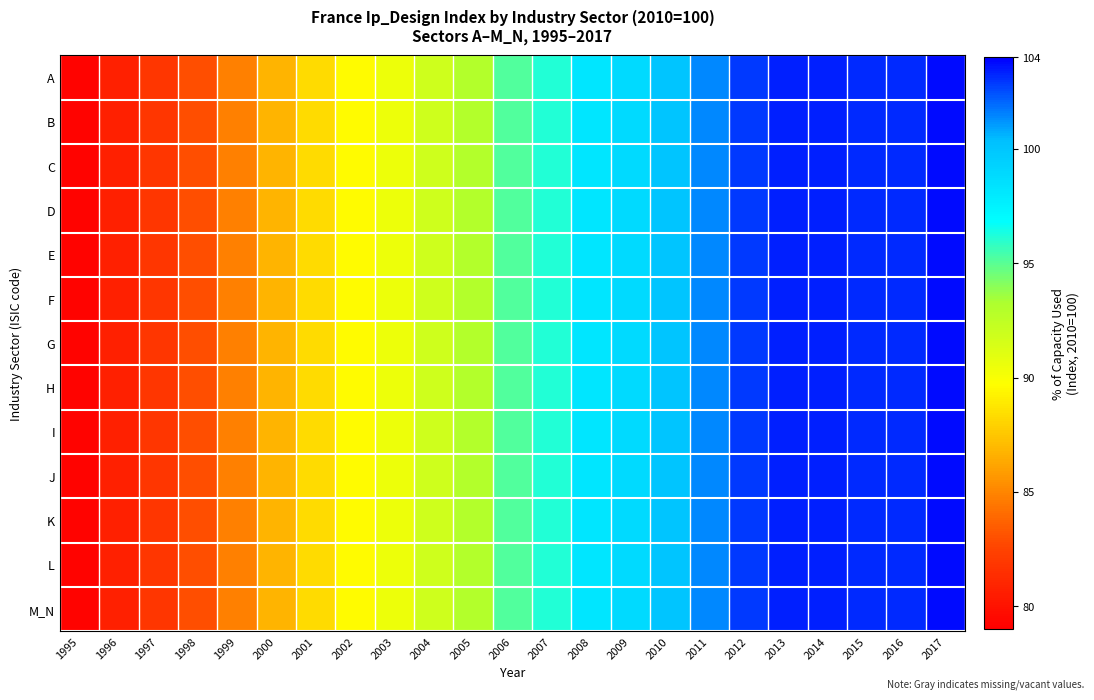

At how many categories does at least one series exceed 100?

7